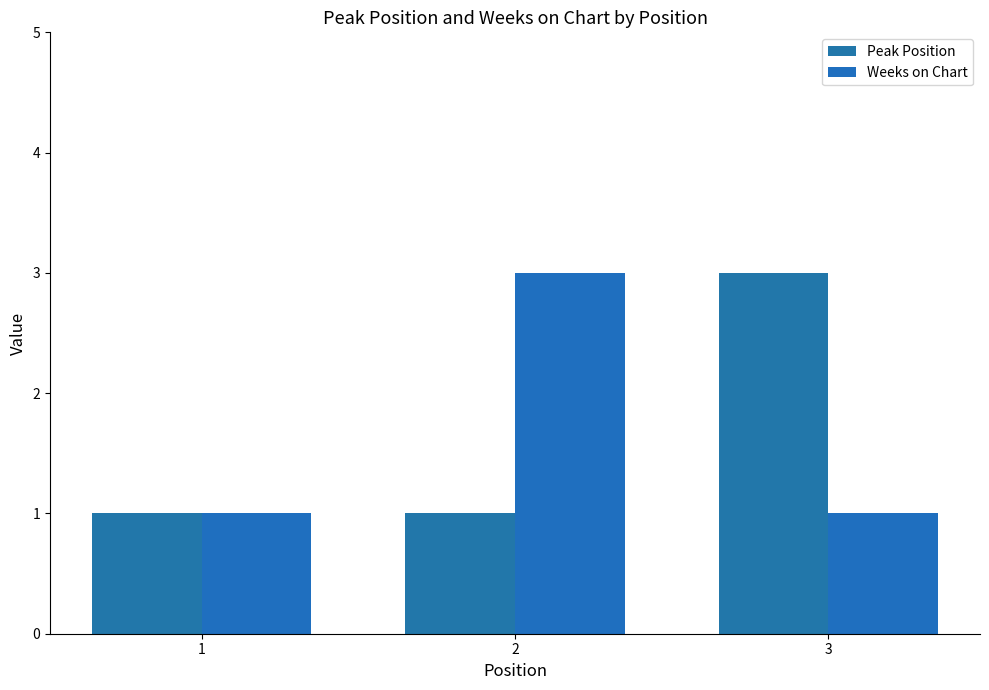

Reading right to left, extract all data points from this chart.

Peak Position: 3=3	2=1	1=1
Weeks on Chart: 3=1	2=3	1=1